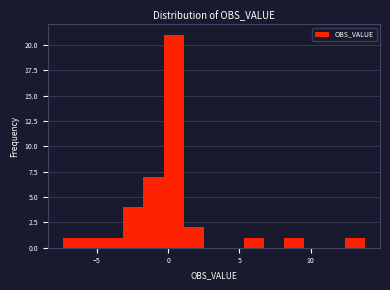

Around what value on the x-axis is the tallest bar? Give the approximate position of its centre, as read against the axis.

0.5